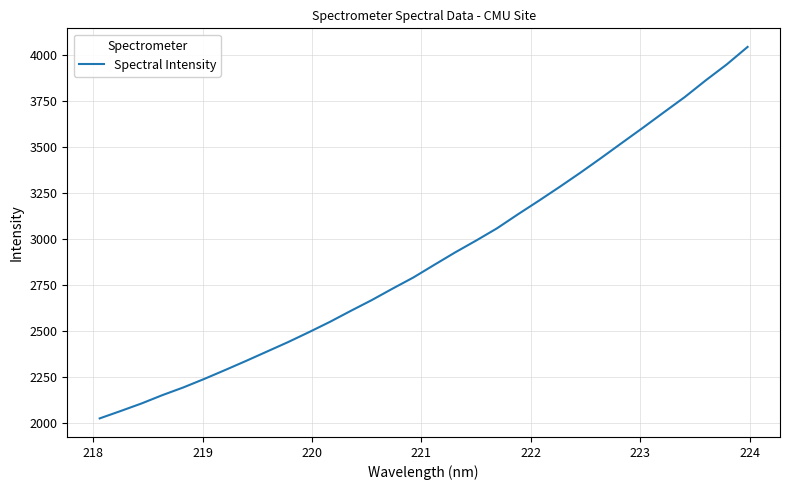

What is the smallest value displayed?

2026.8